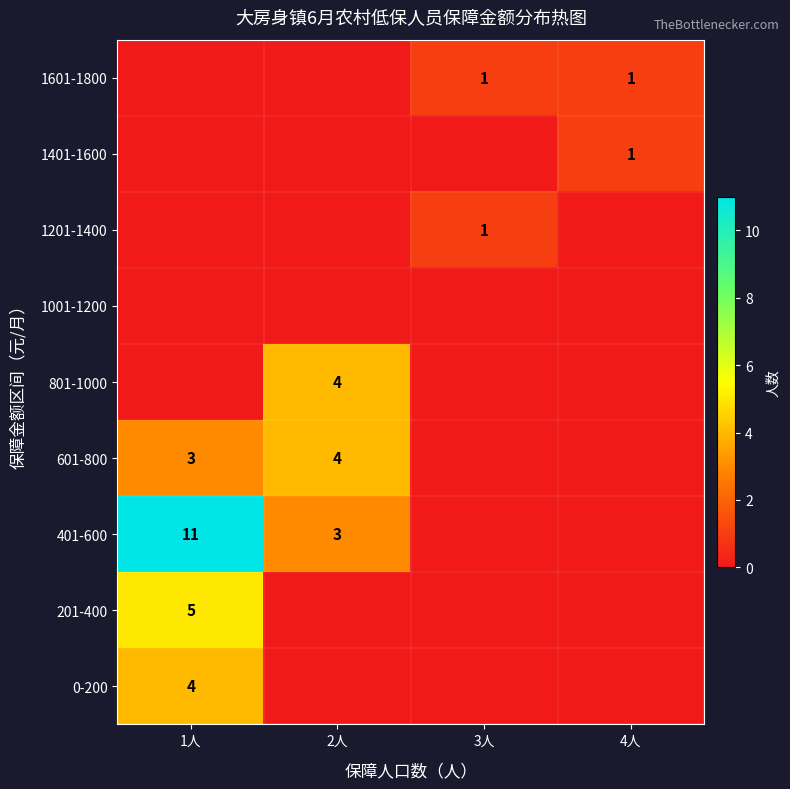

Is it true that 601-800 equals 4 at 2人?

True